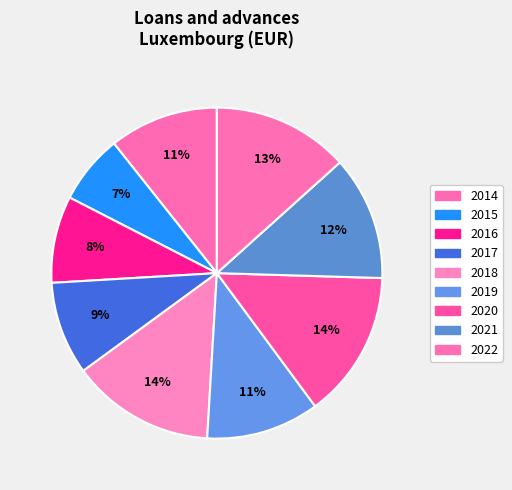

Is there a majority slice in this chart?

No